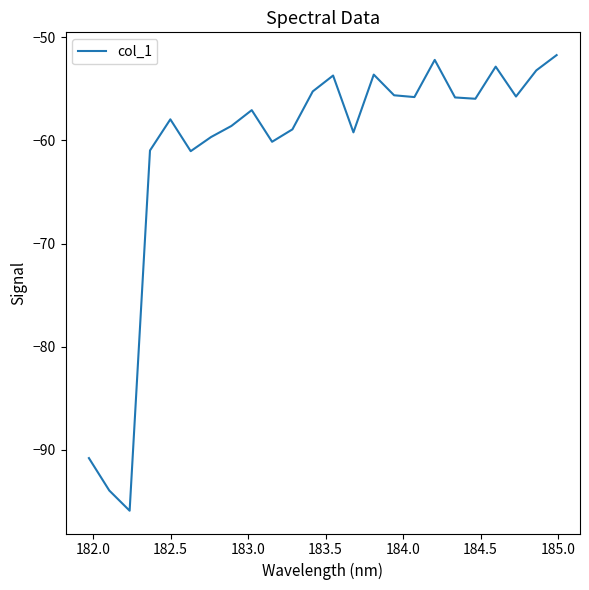

Count the number of categories in the chart.

24